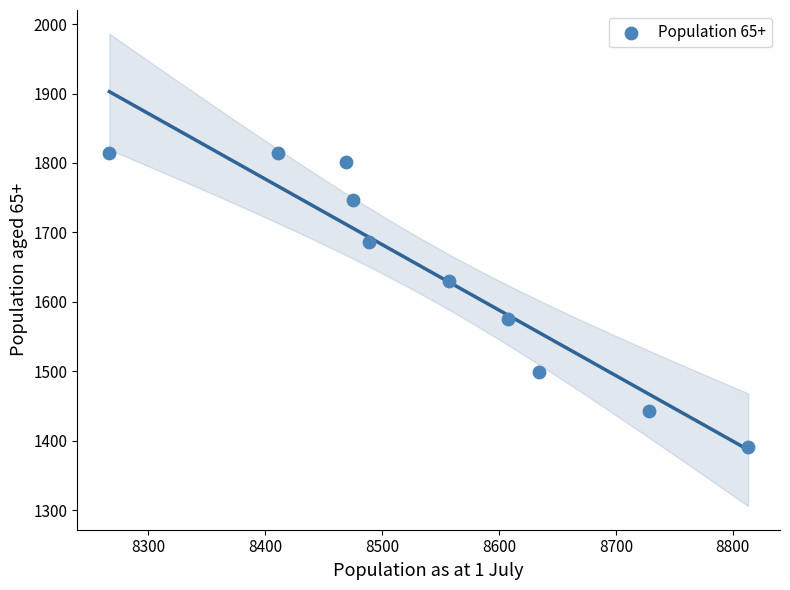

What is the average X value?

8545